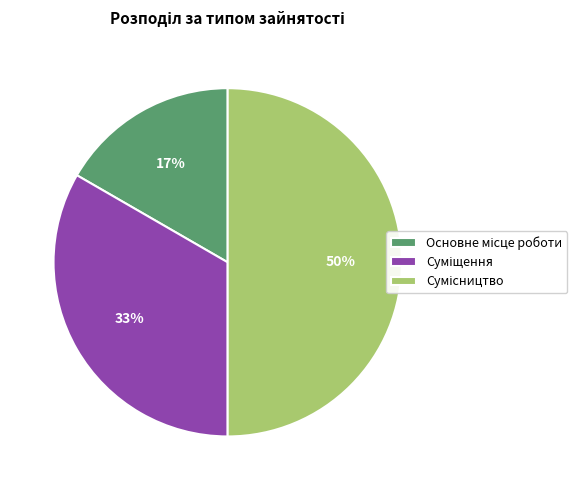

To the nearest percent, what is the difference between the largest and smallest slice percentages?

33%